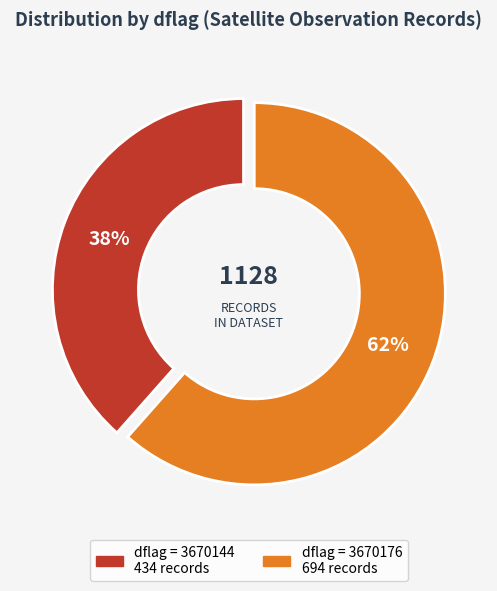

Is there any slice that represents more than half of the pie?

Yes